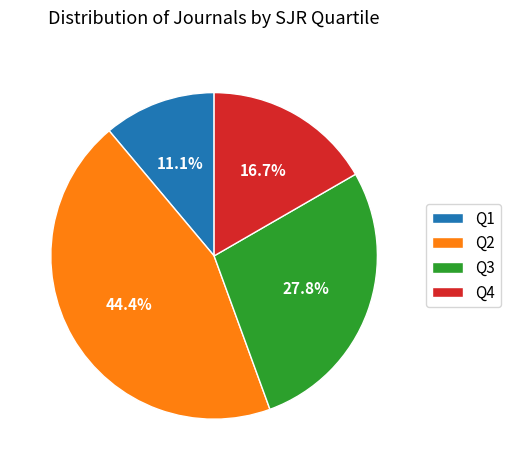

To the nearest percent, what is the difference between the Q4 and Q2 slice percentages?

28%